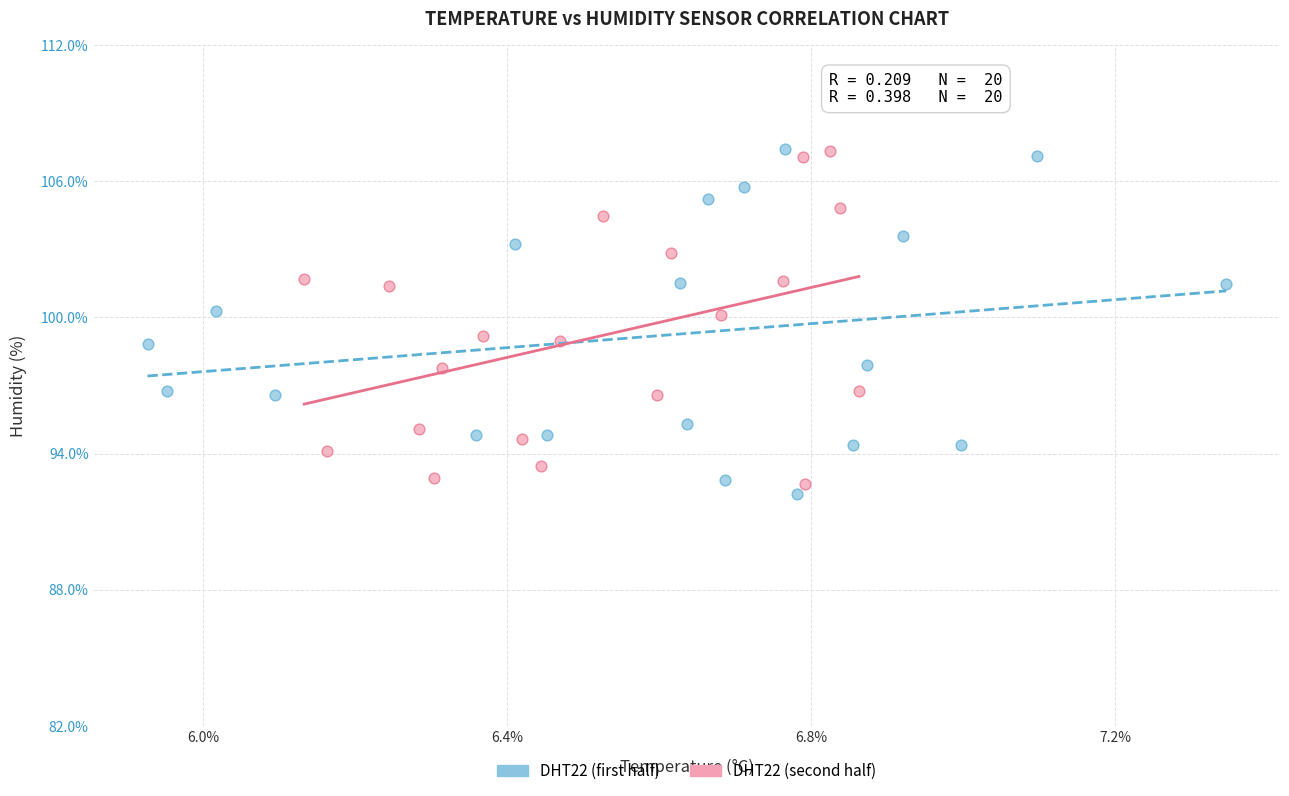

Which series reaches the minimum Y coordinate?

DHT22 (first half)